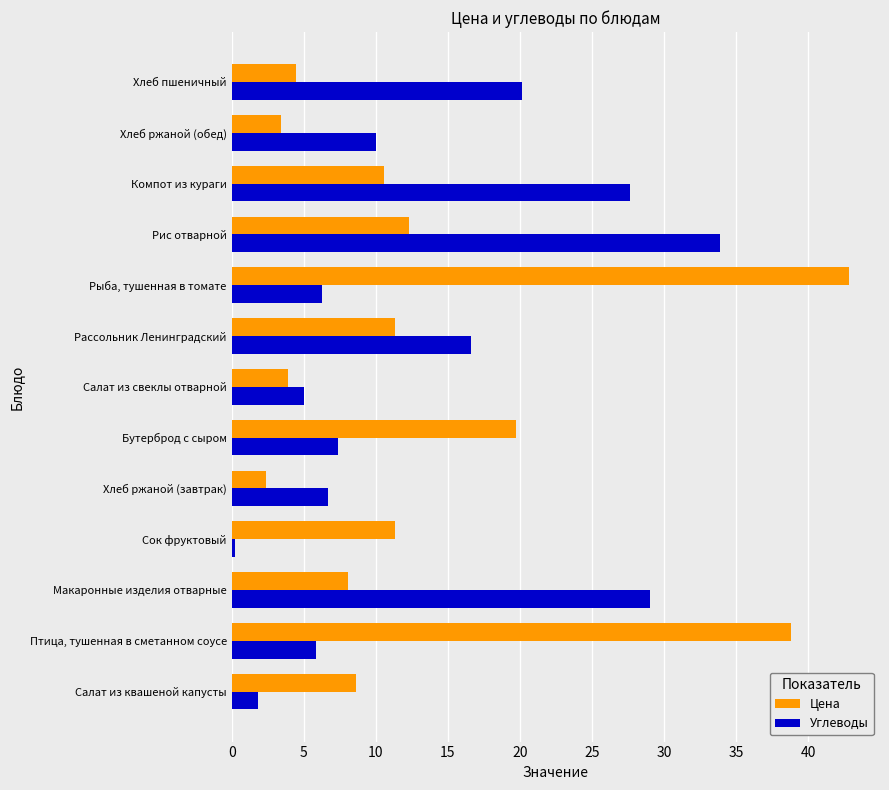

True or false: Цена has a value of 12.0 at Птица, тушенная в сметанном соусе.

False